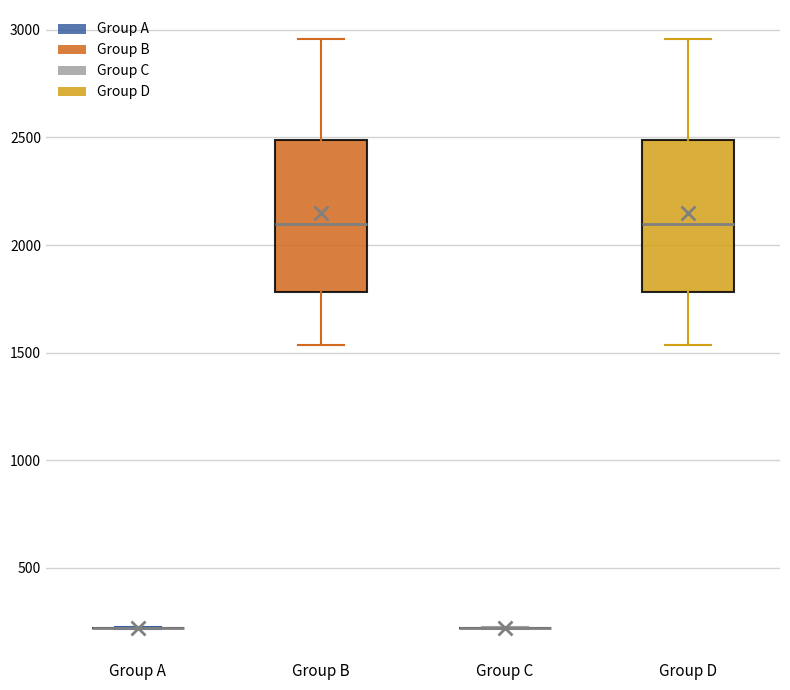

Reading left to right, read every box against the y-axis: the position of its median line, the range the box covers, and the ends of its whiskers. The values are not printed on the chart, so give them approximately, as read against the axis.

Group A: box collapsed to a line at 200, whiskers 200 to 200
Group B: median 2100, box 1800 to 2500, whiskers 1550 to 2950
Group C: box collapsed to a line at 200, whiskers 200 to 200
Group D: median 2100, box 1800 to 2500, whiskers 1550 to 2950